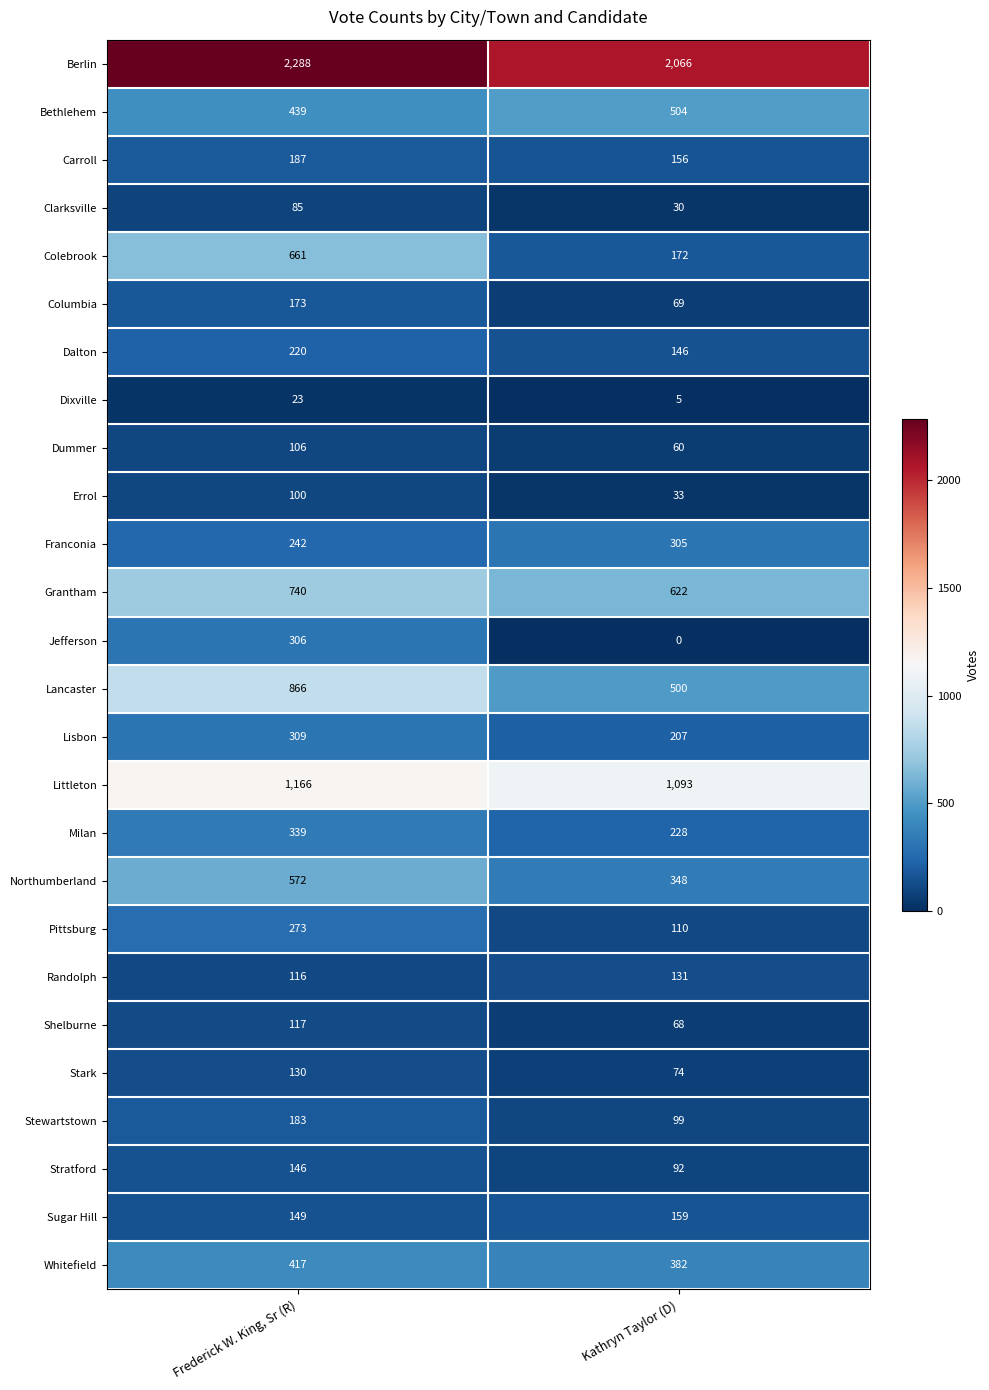

Which series has the widest spread of values?

Colebrook